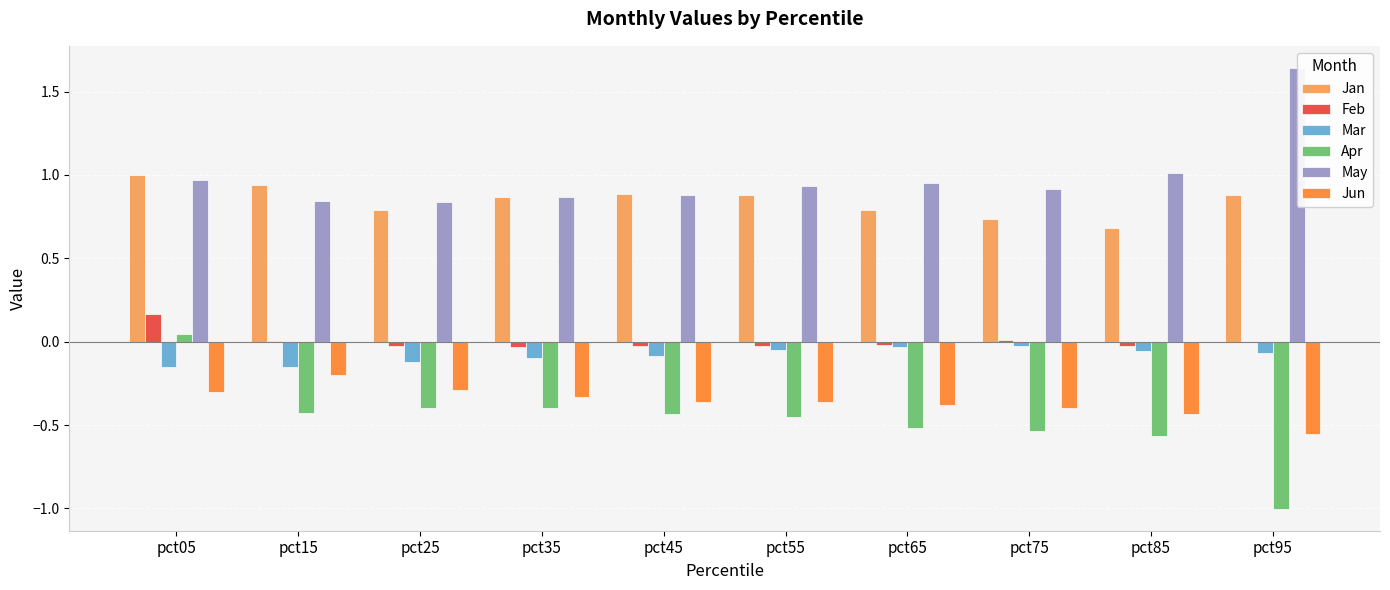

At which label does Apr first exceed 0?

pct05